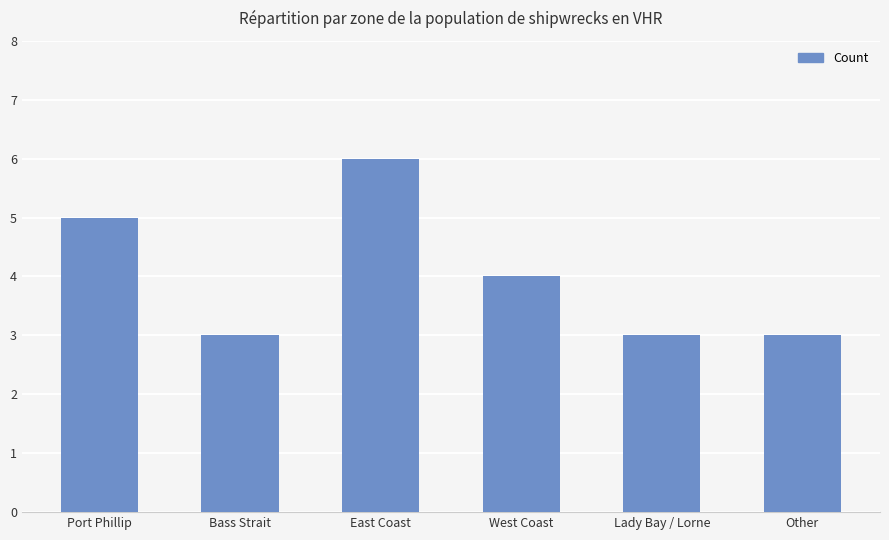

How many data points does each series have?

6